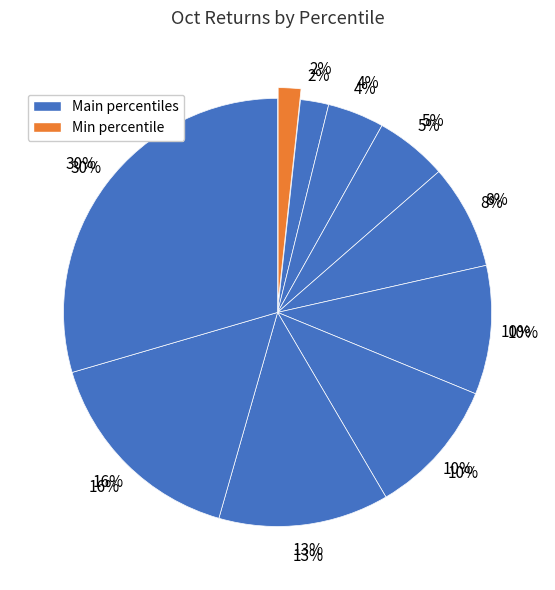

What is the largest slice in the pie chart?

pct95